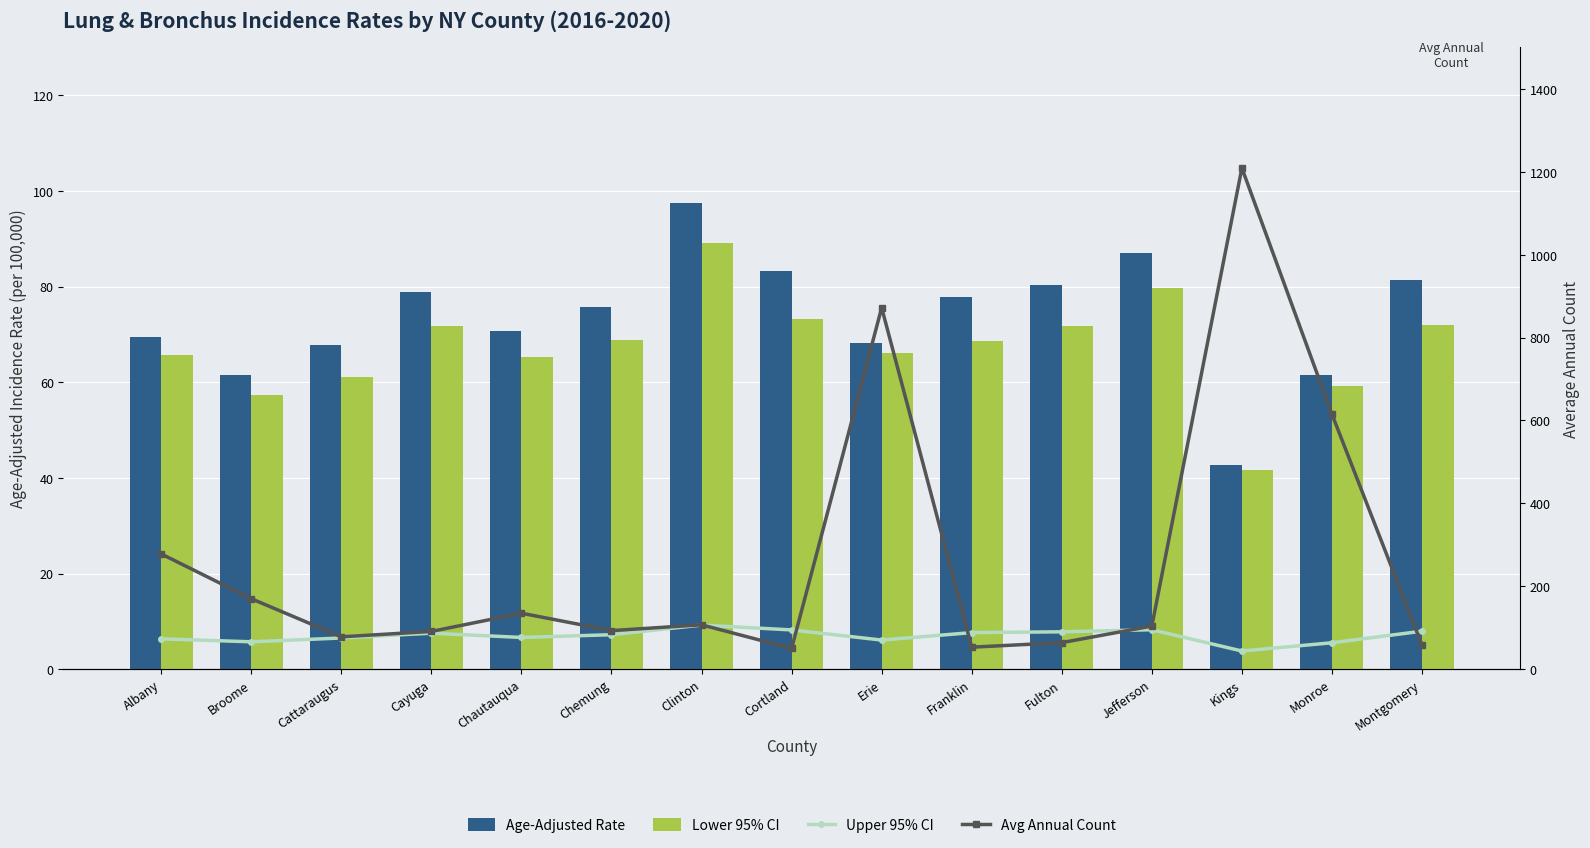

The Age-Adjusted Rate series shows 120.9 at Cortland. True or false?

False